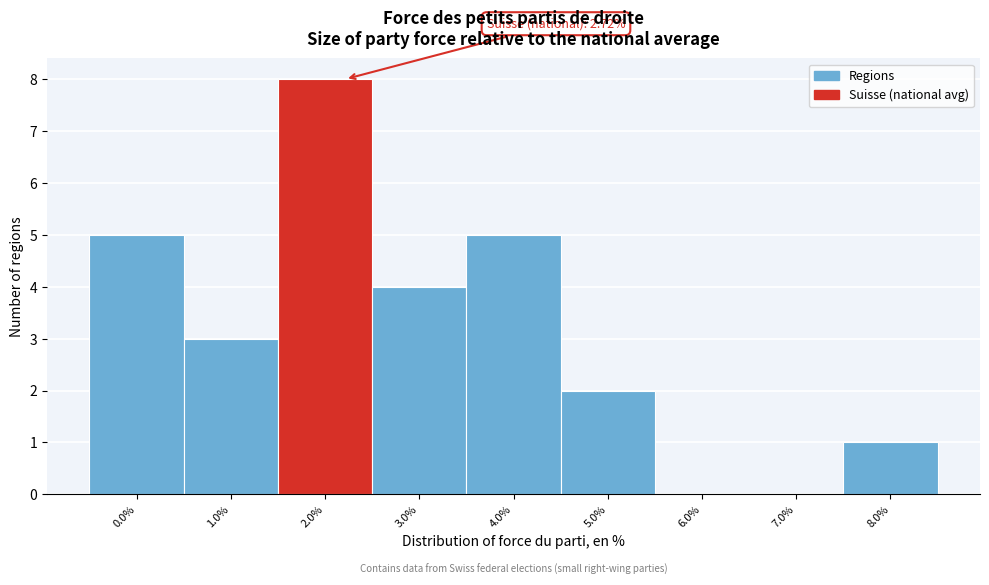

Reading left to right, list all the values displayed in this chart.

0.0%=5	1.0%=3	2.0%=8	3.0%=4	4.0%=5	5.0%=2	6.0%=0	7.0%=0	8.0%=1